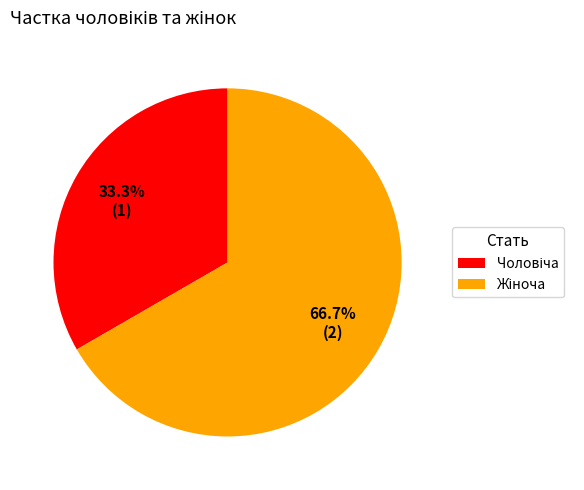

Does any single category account for the majority?

Yes